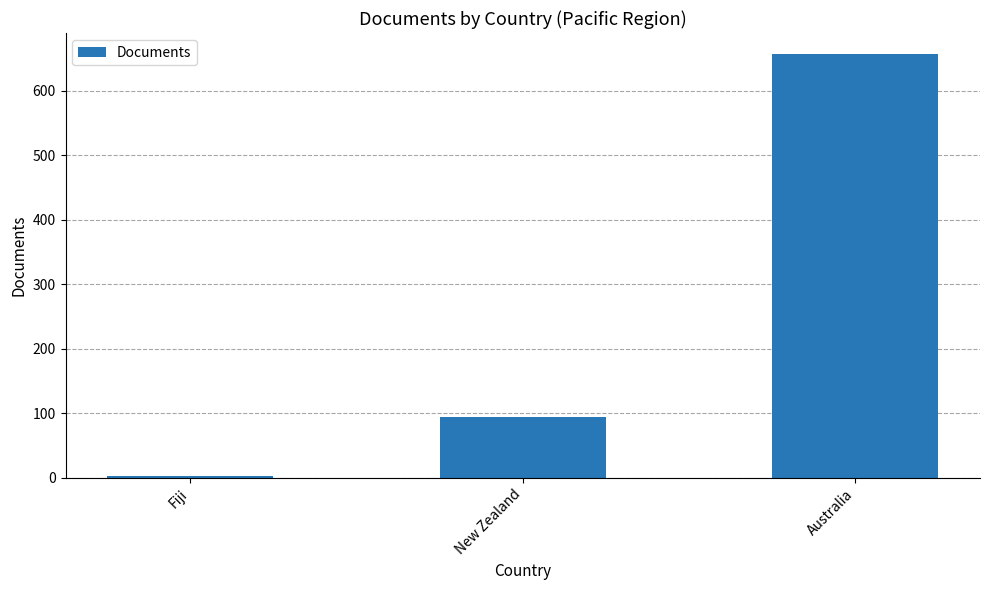

Rank the categories by value from lowest to highest.

Fiji, New Zealand, Australia